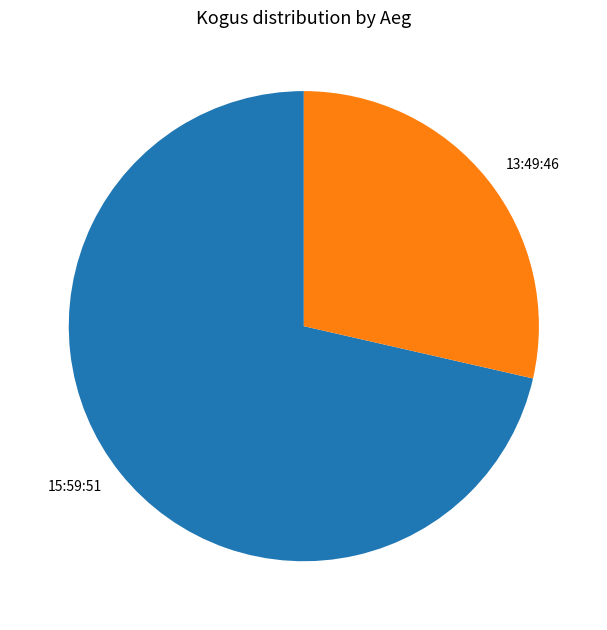

Which category accounts for the majority?

15:59:51